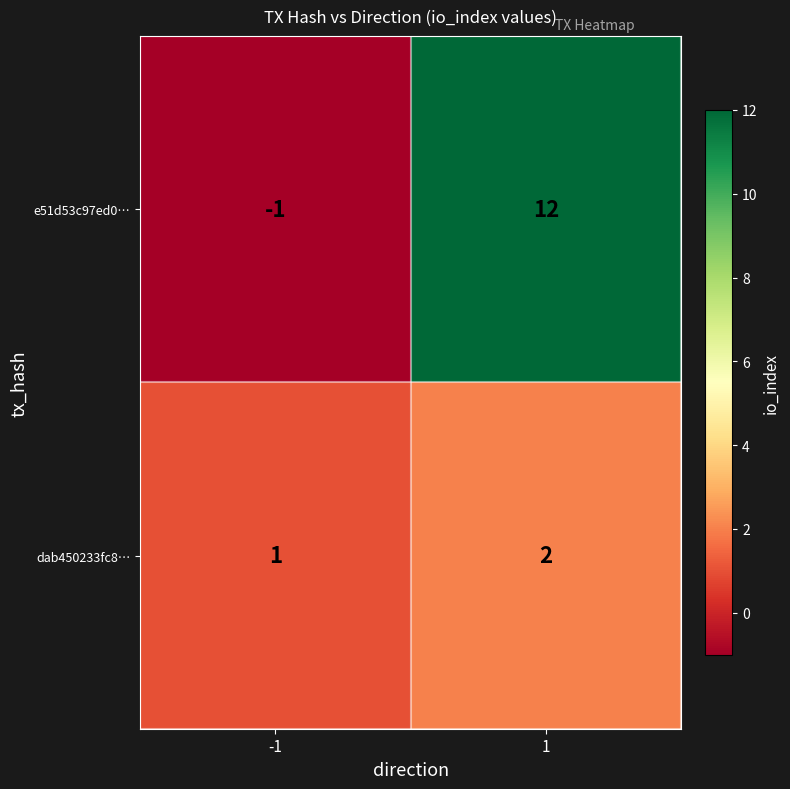

The value of e51d53c97ed0… at 1 is 12. True or false?

True